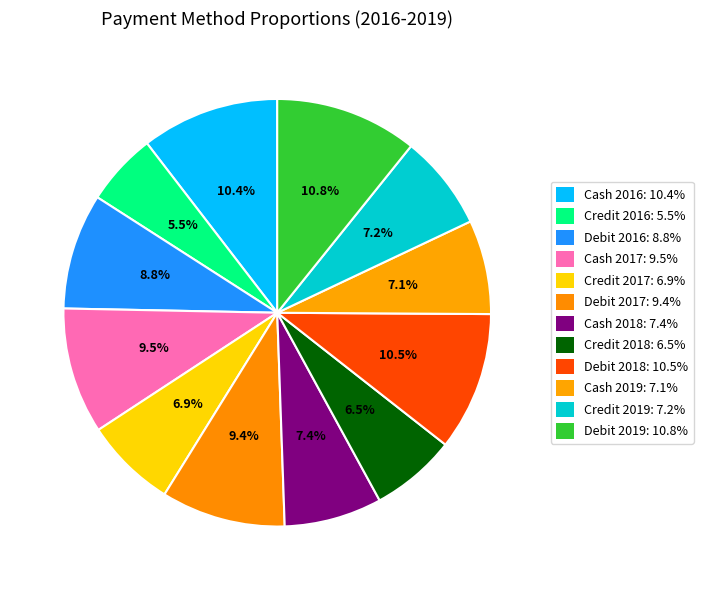

True or false: Debit 2018 accounts for 10% of the total.

True